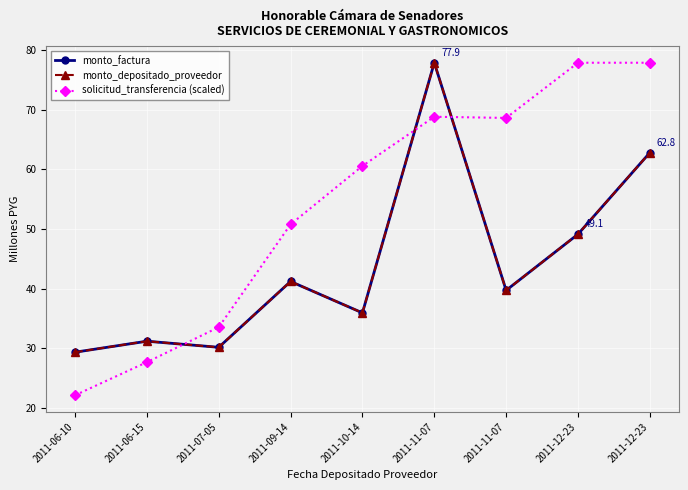

Is it true that monto_depositado_proveedor equals 8.5 at 2011-07-05?

False